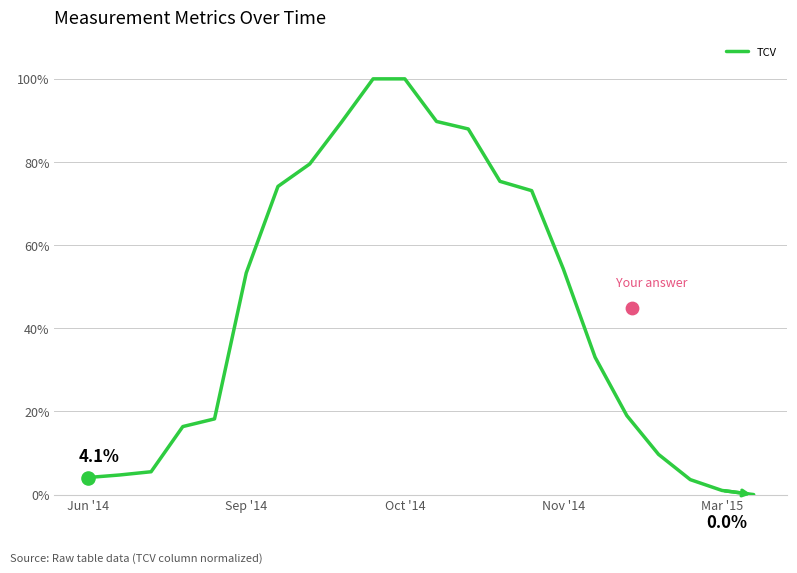

What is the ratio of the value at 13 to the value at 19?

20.9